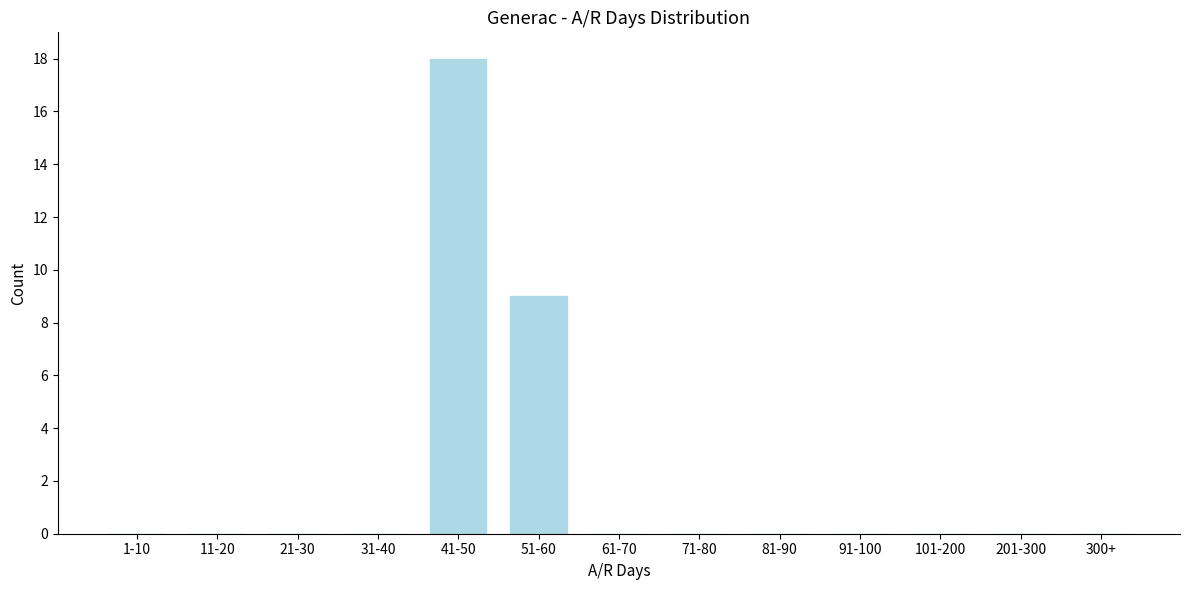

Reading right to left, transcribe all the data shown in this chart.

300+=0	201-300=0	101-200=0	91-100=0	81-90=0	71-80=0	61-70=0	51-60=9	41-50=18	31-40=0	21-30=0	11-20=0	1-10=0